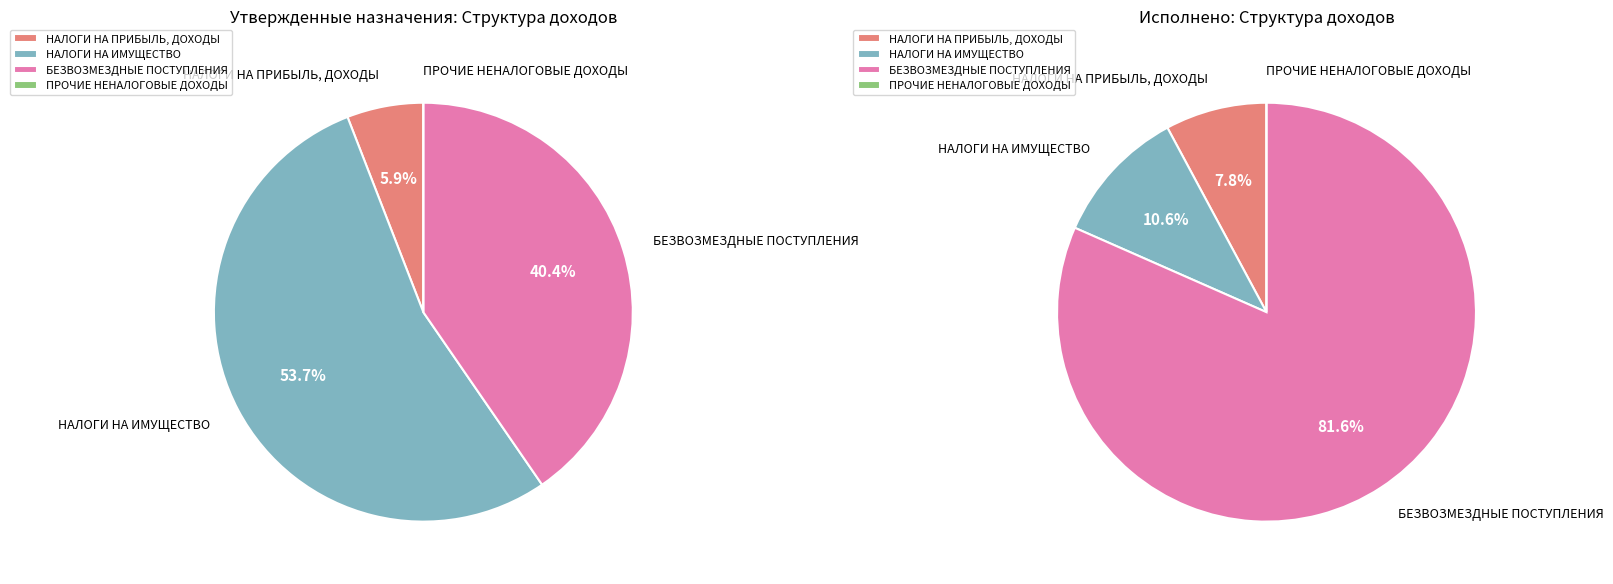

Rank the categories by value from highest to lowest.

БЕЗВОЗМЕЗДНЫЕ ПОСТУПЛЕНИЯ, НАЛОГИ НА ИМУЩЕСТВО, НАЛОГИ НА ПРИБЫЛЬ, ДОХОДЫ, ПРОЧИЕ НЕНАЛОГОВЫЕ ДОХОДЫ